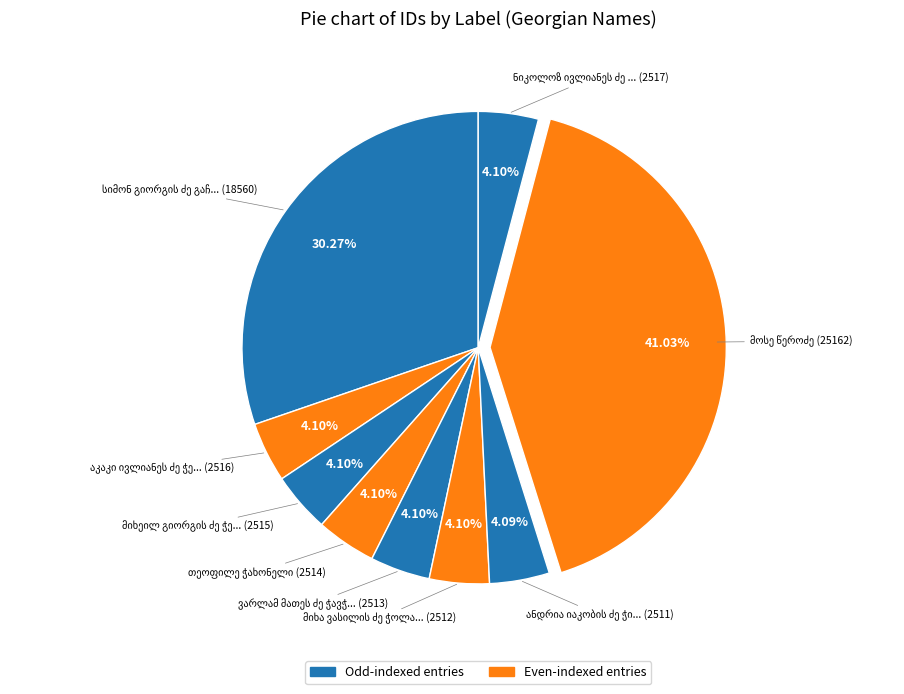

How many slices are in this pie chart?

9